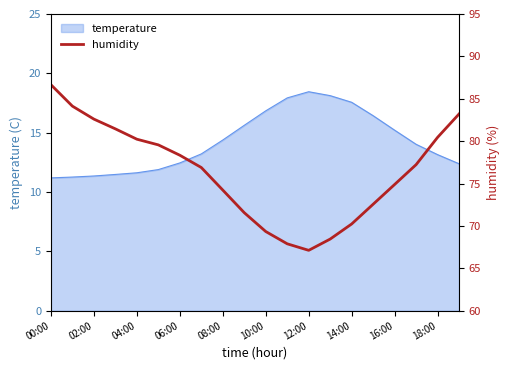

True or false: the data has more than 2 interior local peaks.

False